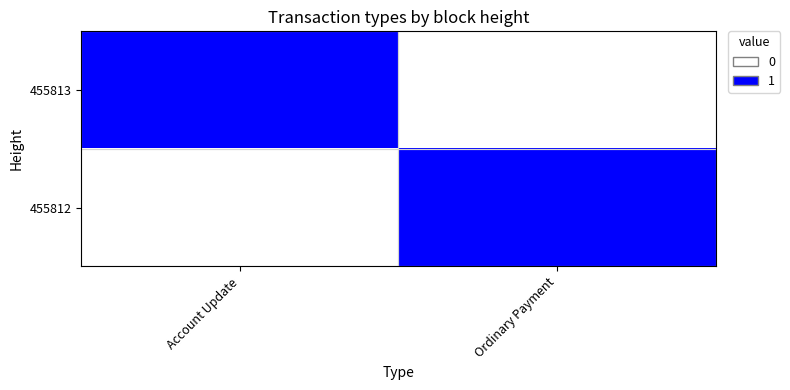

Count the number of categories in the chart.

2